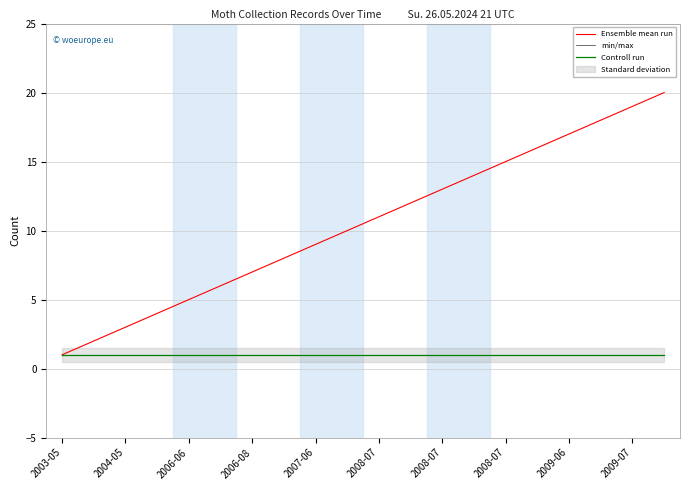

Does the chart have visible grid lines?

Yes